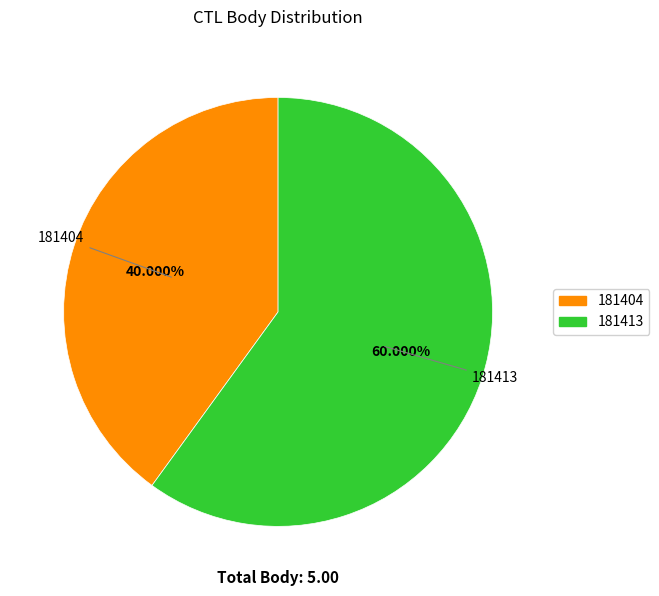

Which slice represents more than half of the pie?

181413